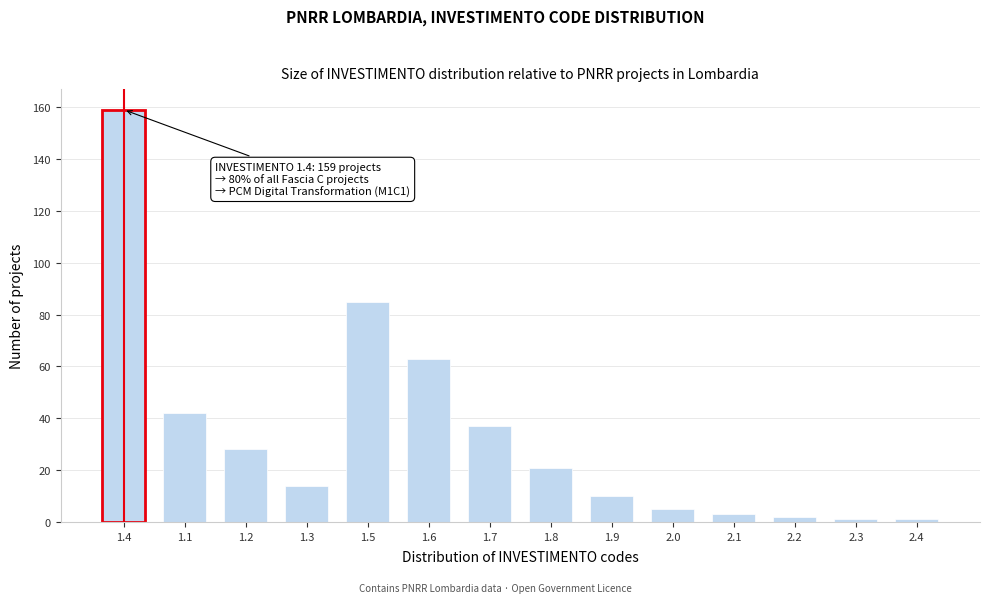

Reading right to left, what are all the values shown in this chart?

1	1	2	3	5	10	21	37	63	85	14	28	42	159